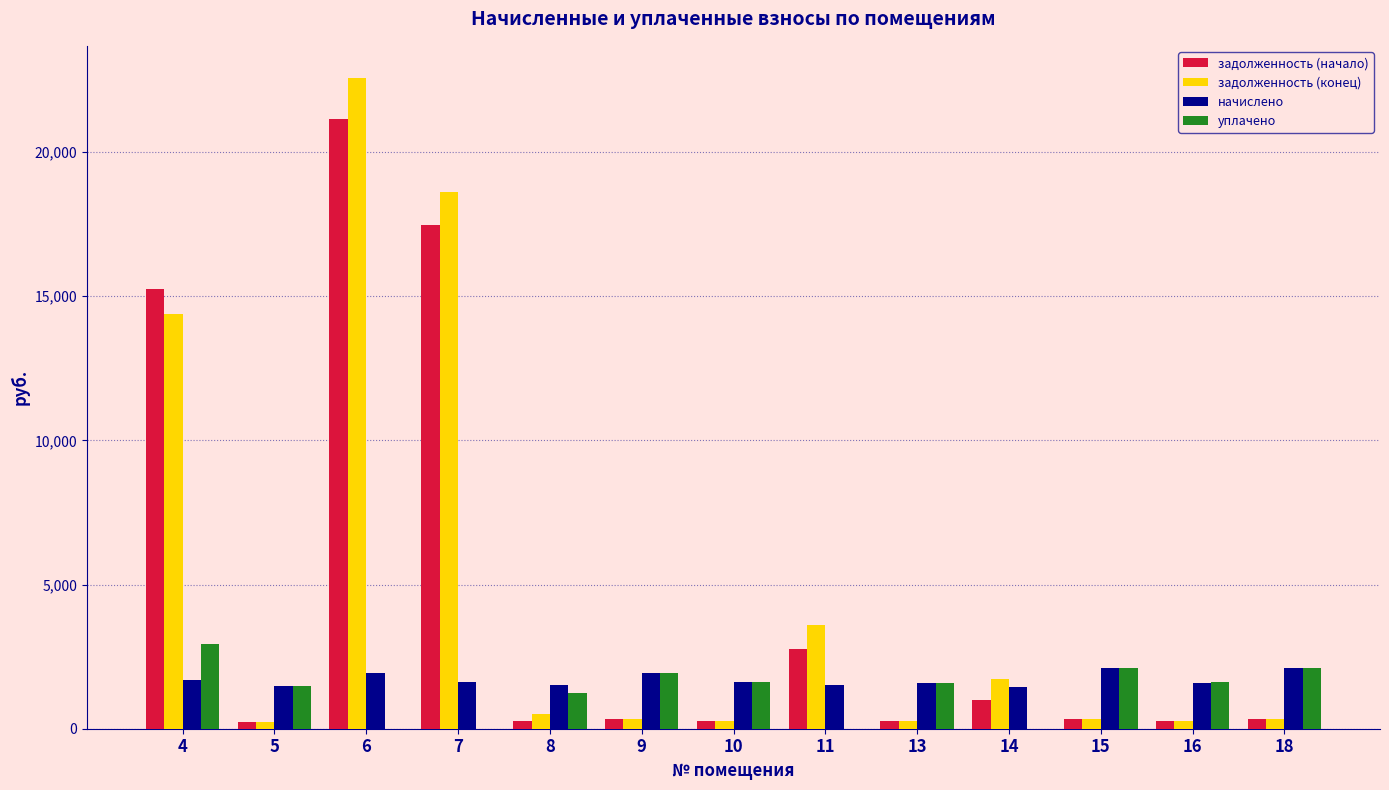

Does the chart contain stacked bars?

No